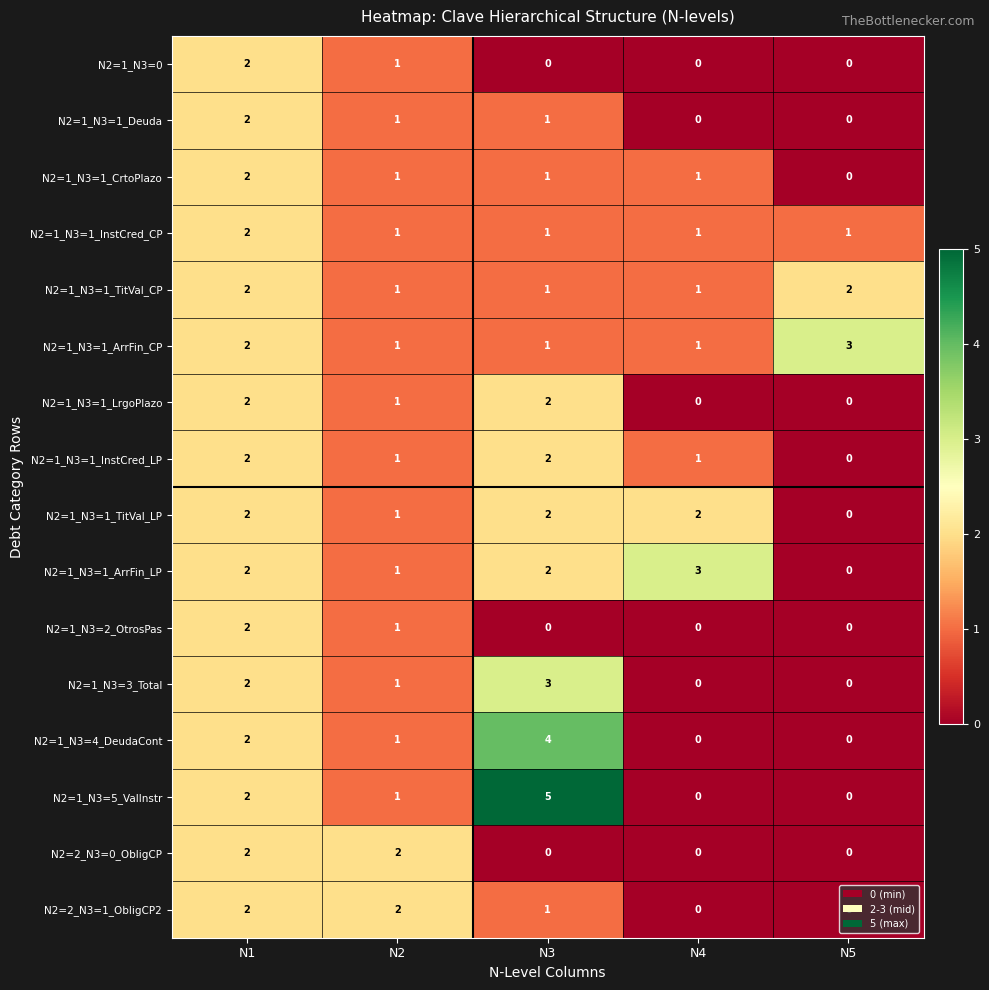

How many N2=1_N3=3_Total values are between 0 and 2?

4